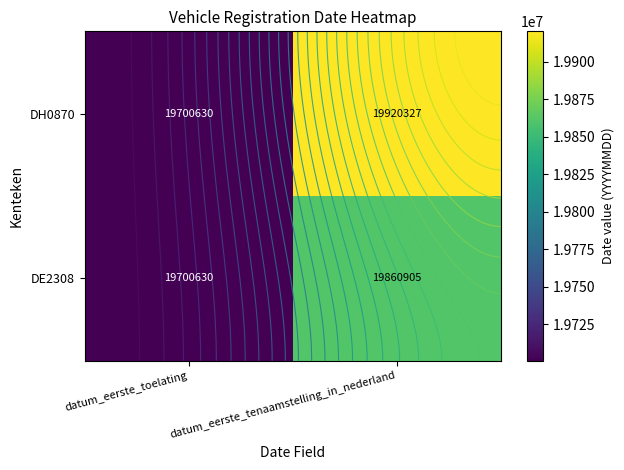

Rank the series by their average value, from highest to lowest.

DH0870, DE2308